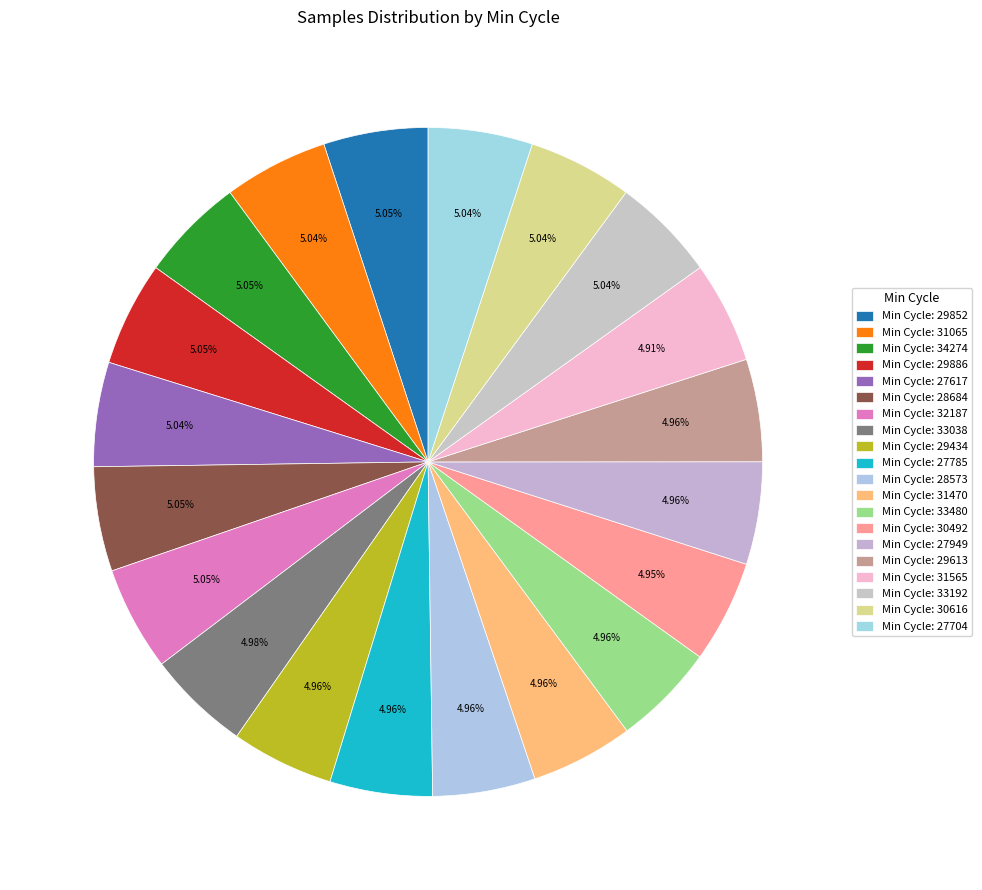

How many slices are in this pie chart?

20